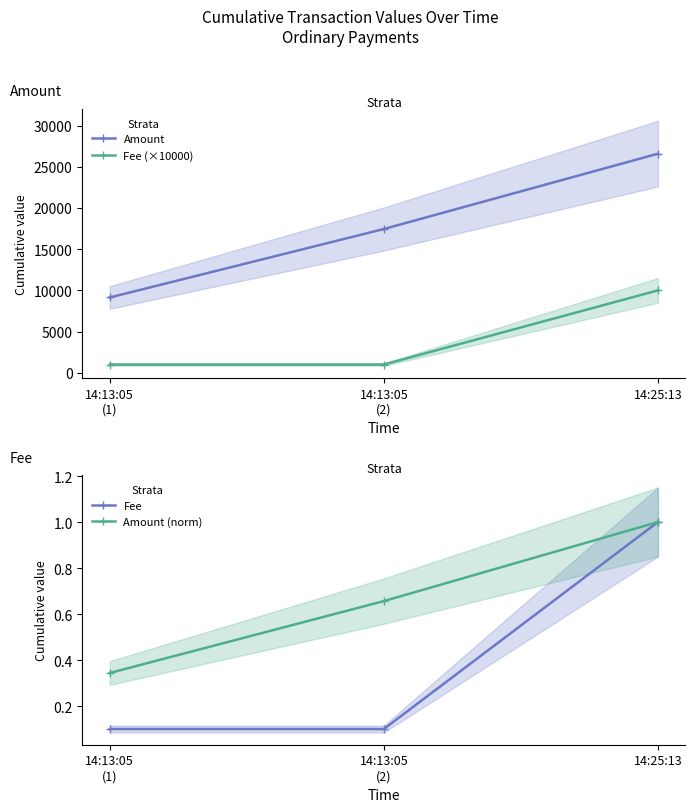

At which category is the sum across all series the highest?

14:25:13